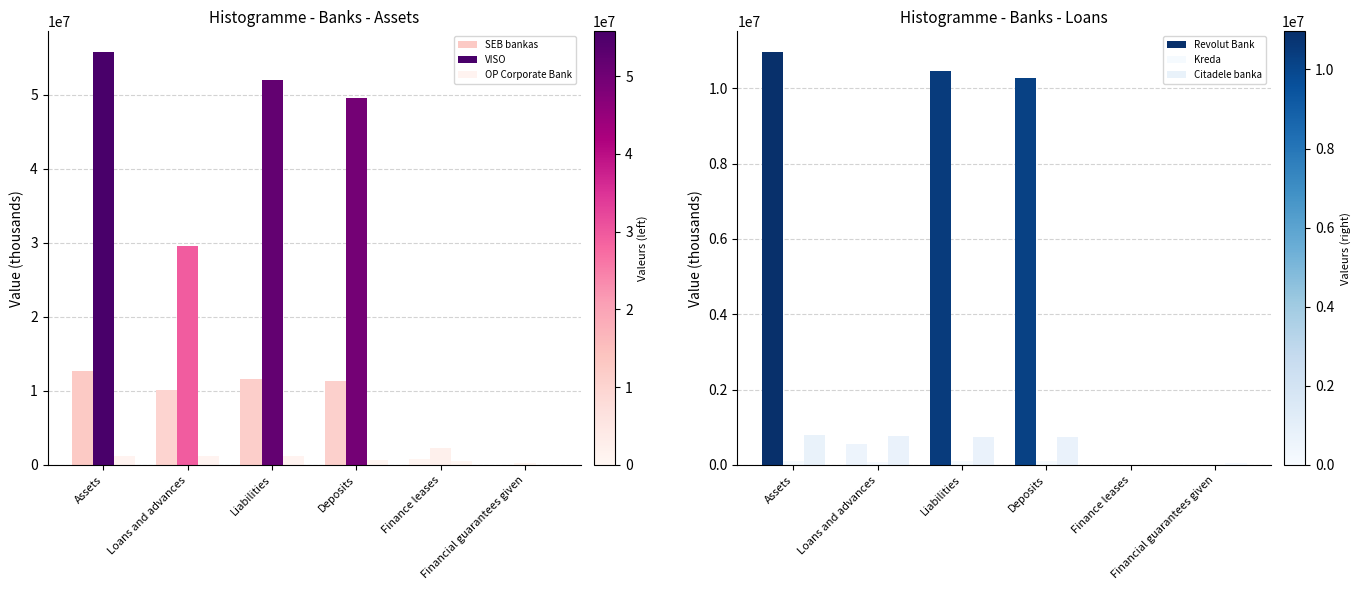

Count the number of data series in this chart.

6